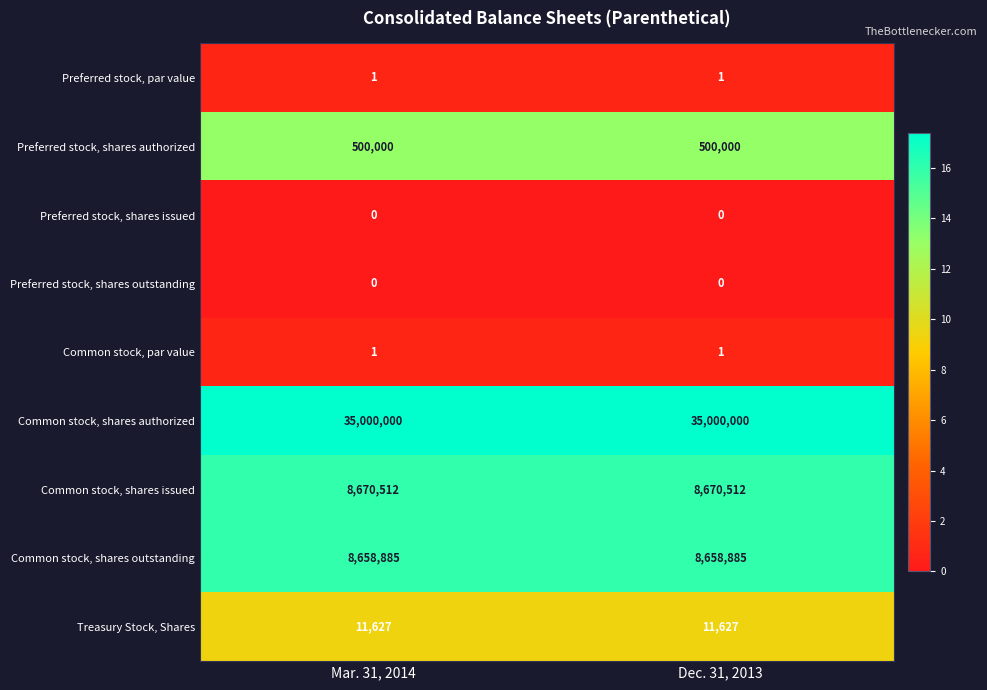

What is the spread (max minus min) of values at Mar. 31, 2014?

35000000